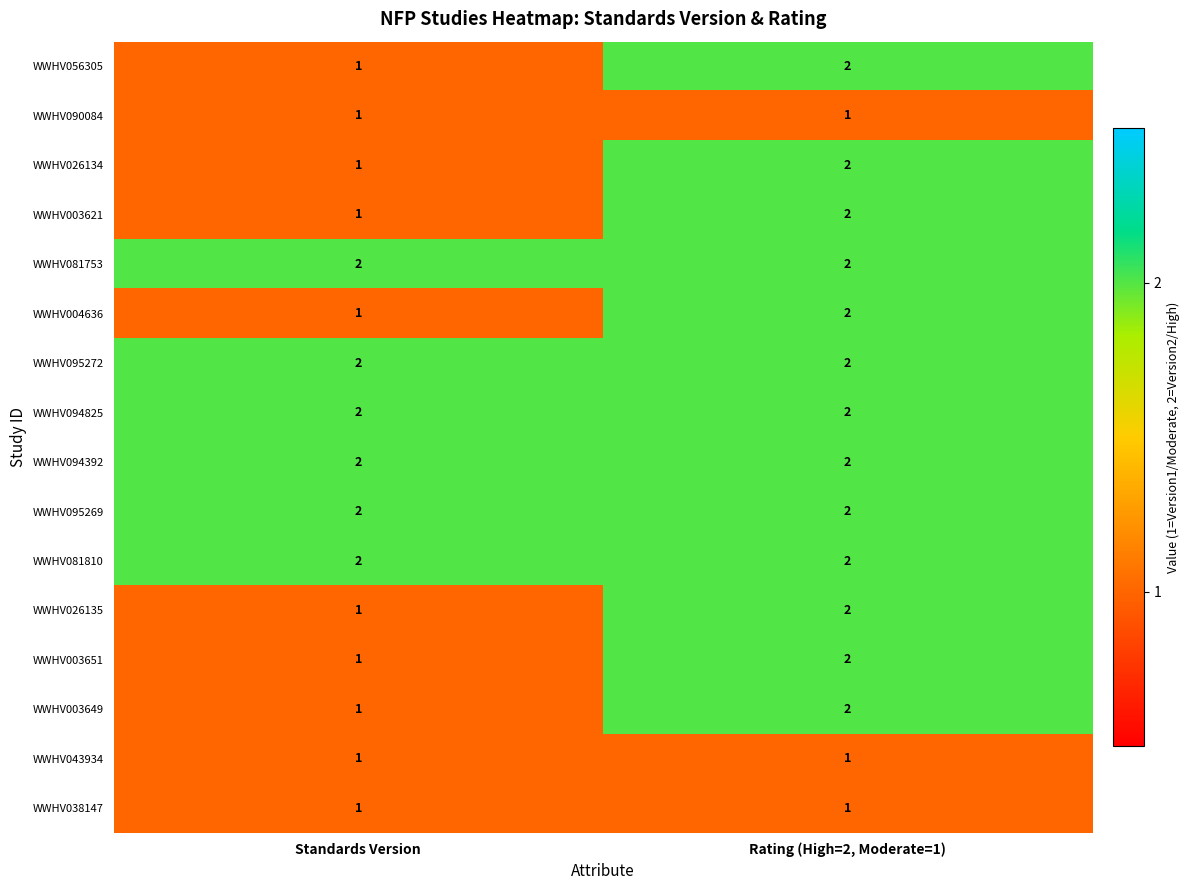

Which category has the highest value in the WWHV056305 series?

Rating (High=2, Moderate=1)